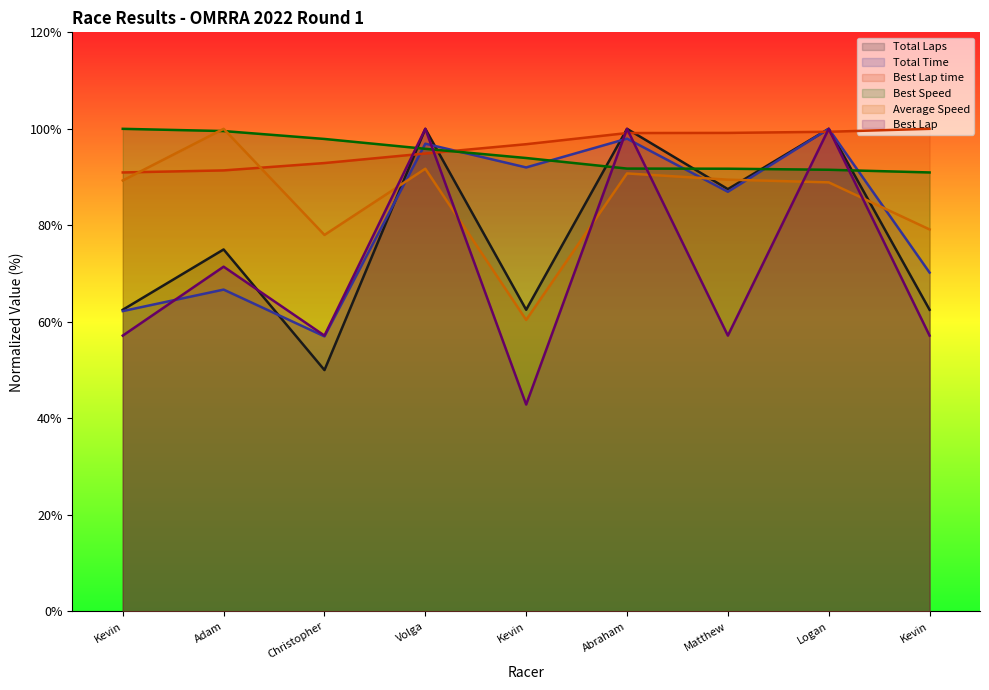

What is the maximum value shown in the chart?

100.0